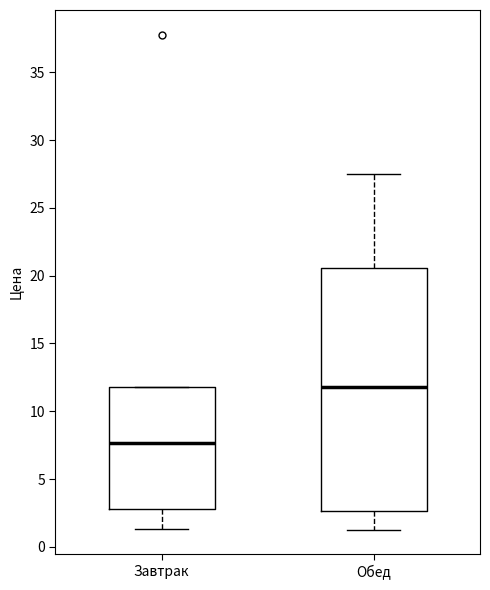

Where does the lower whisker of the box for Завтрак end on the y-axis? The values are not printed on the chart, so give them approximately, as read against the axis.

1.5